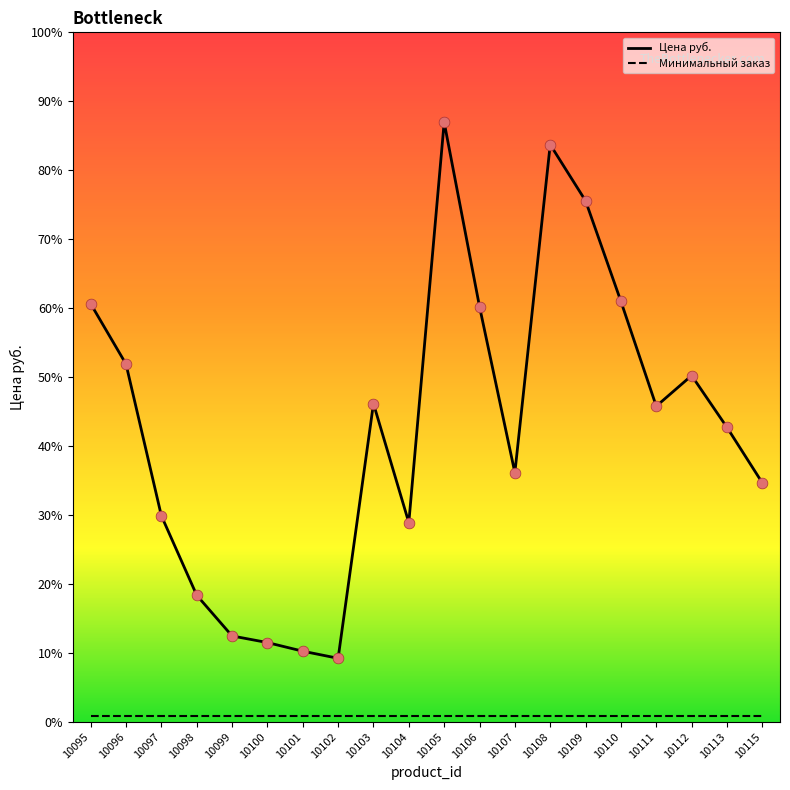

Is this an area chart (filled region under the line)?

No